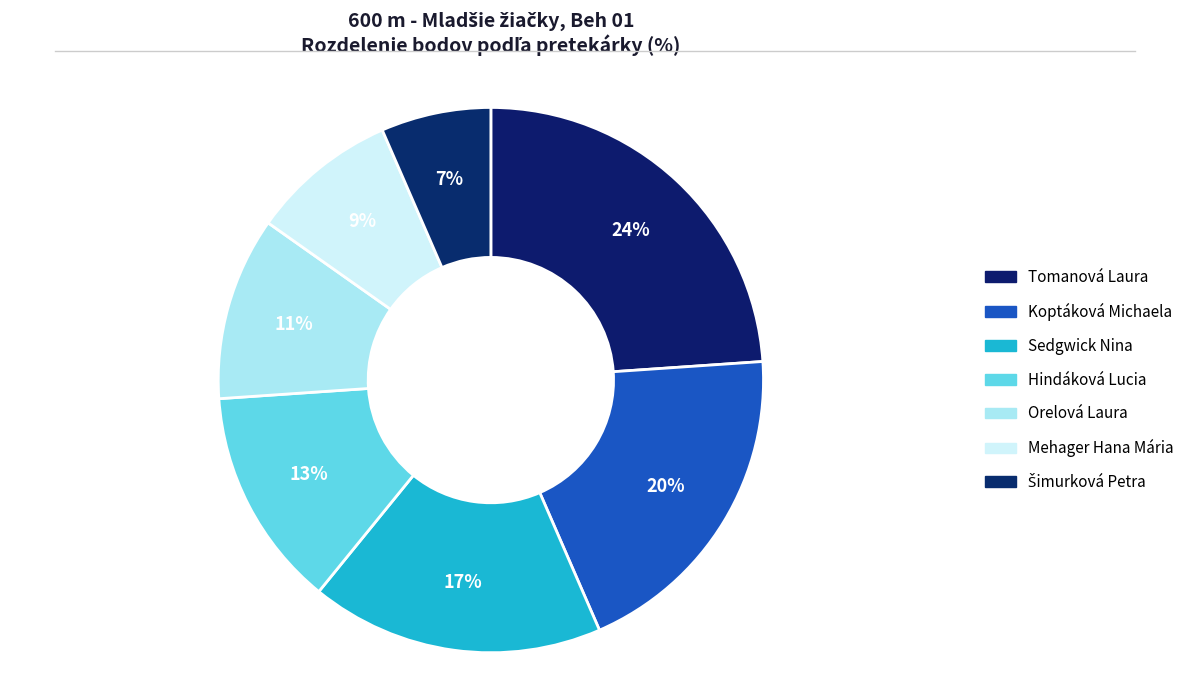

Is there any slice that represents more than half of the pie?

No